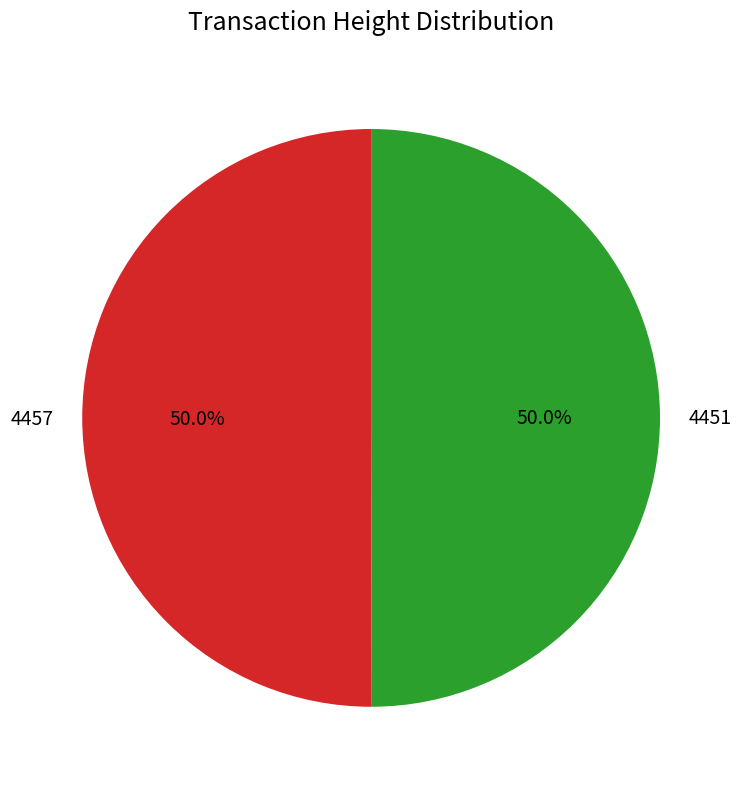

To the nearest percent, what is the combined percentage of 4457 and 4451?

100%